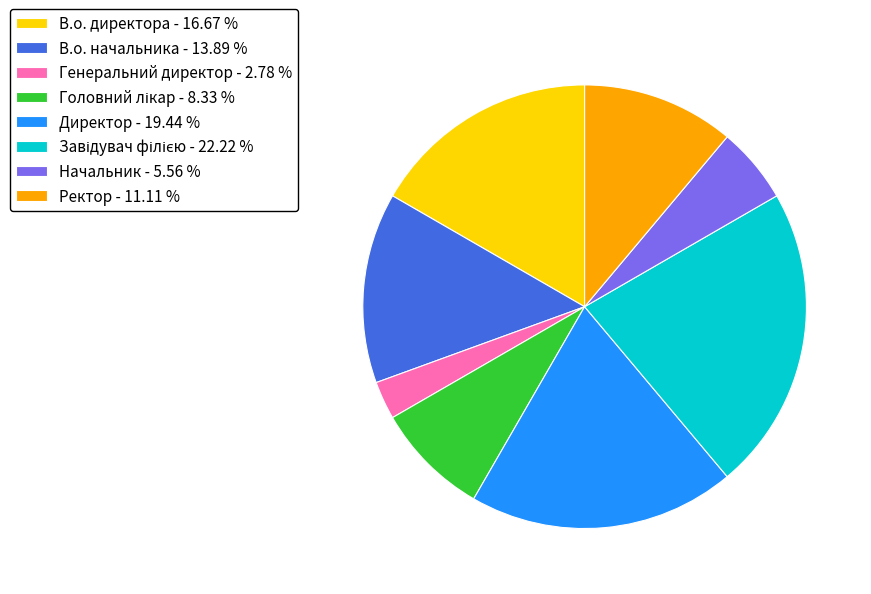

Does Директор - 19.44 % represent more than half of the total?

No